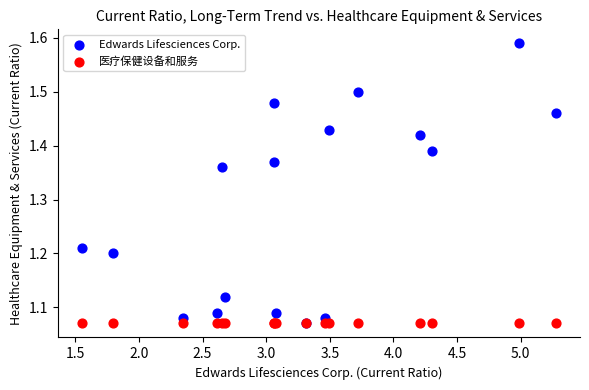

What are all the series names shown in the legend?

Edwards Lifesciences Corp., 医疗保健设备和服务